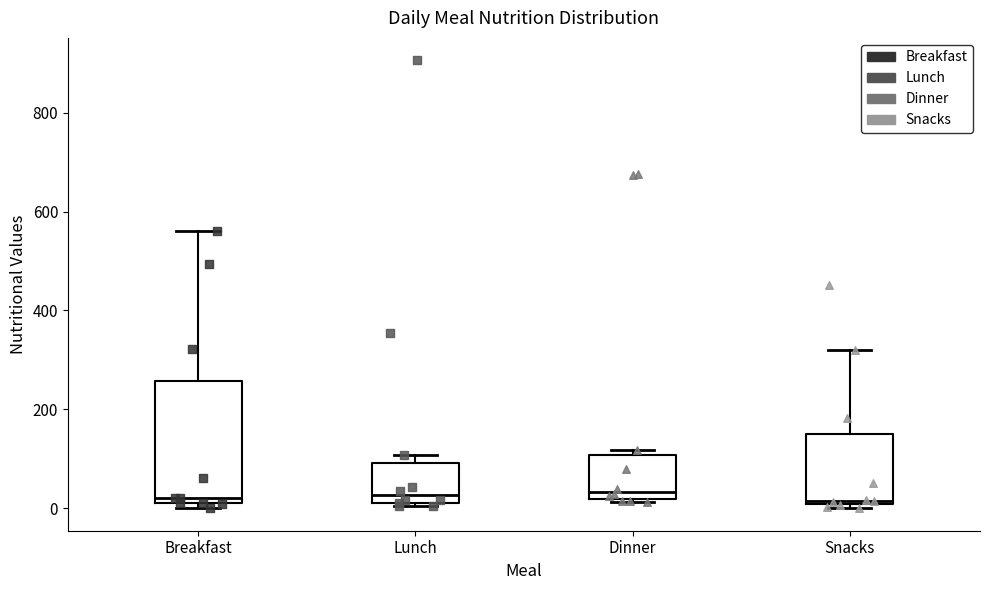

Comparing the boxes themselves (not the whiskers), which one is the tallest?

Breakfast